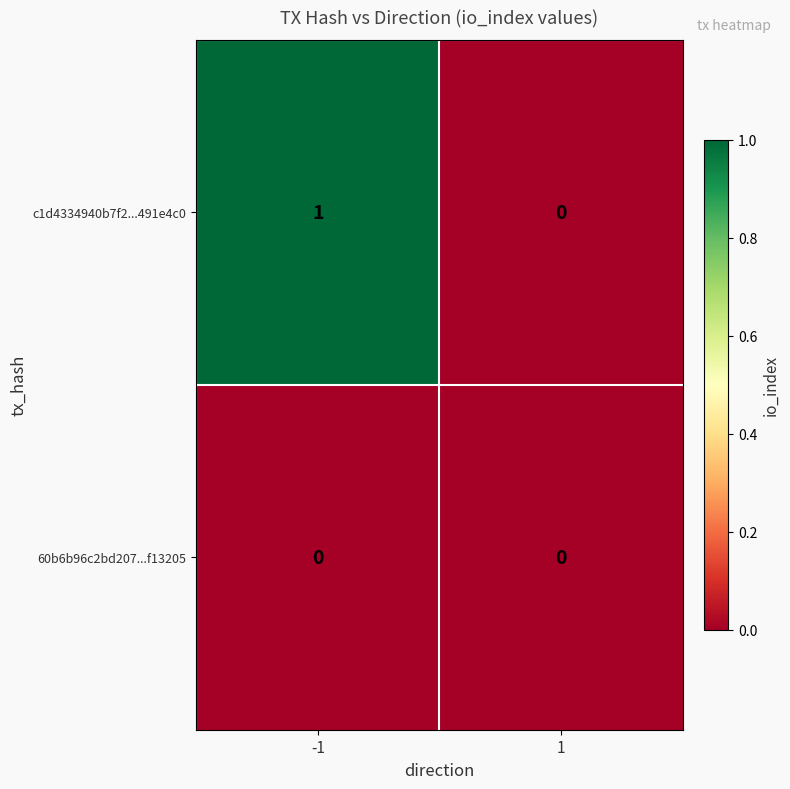

Reading left to right, extract all data points from this chart.

c1d4334940b7f2...491e4c0: 1	0
60b6b96c2bd207...f13205: 0	0